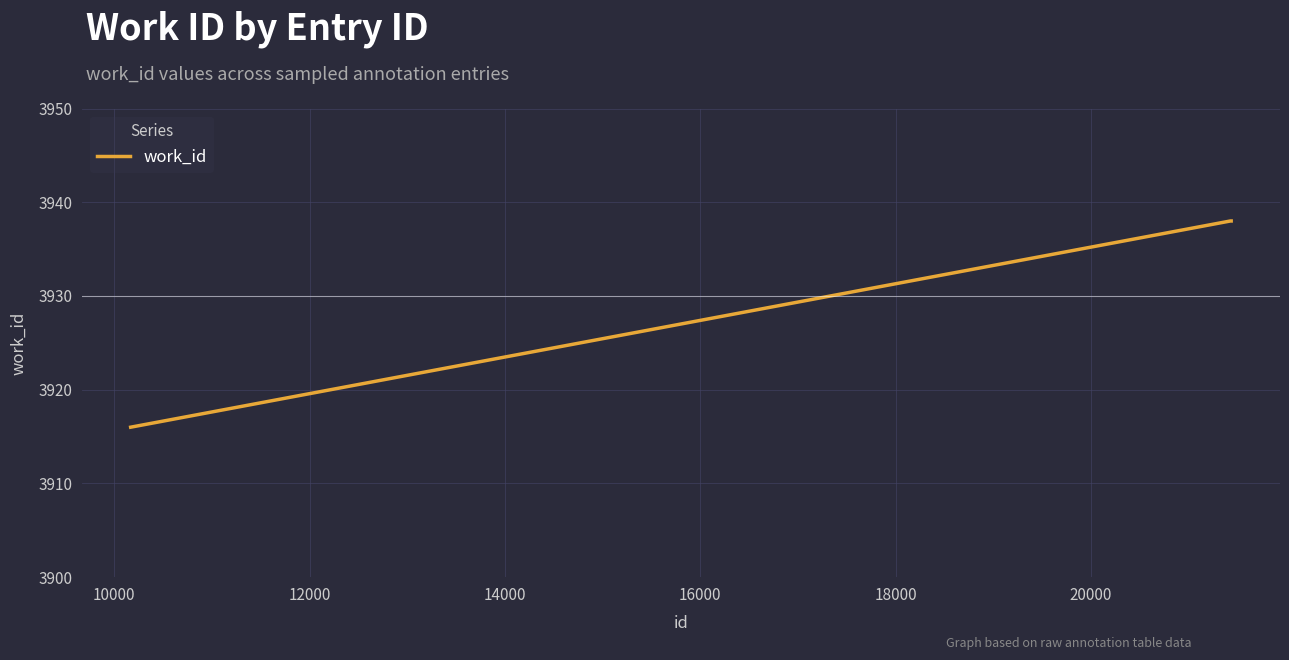

What is the difference between the maximum and minimum values?

22